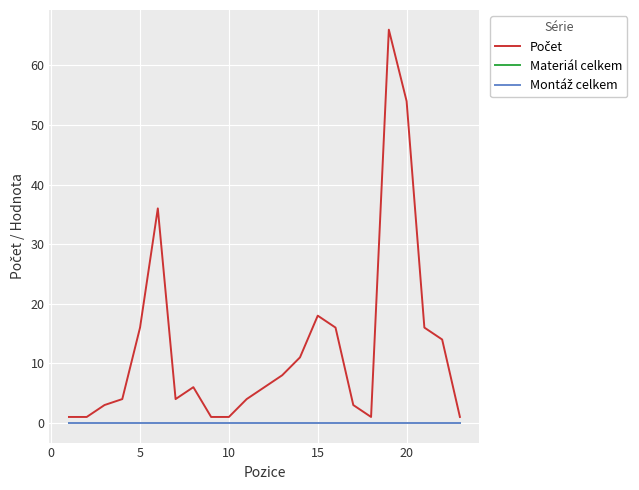

Does the chart display data point markers on the line(s)?

No